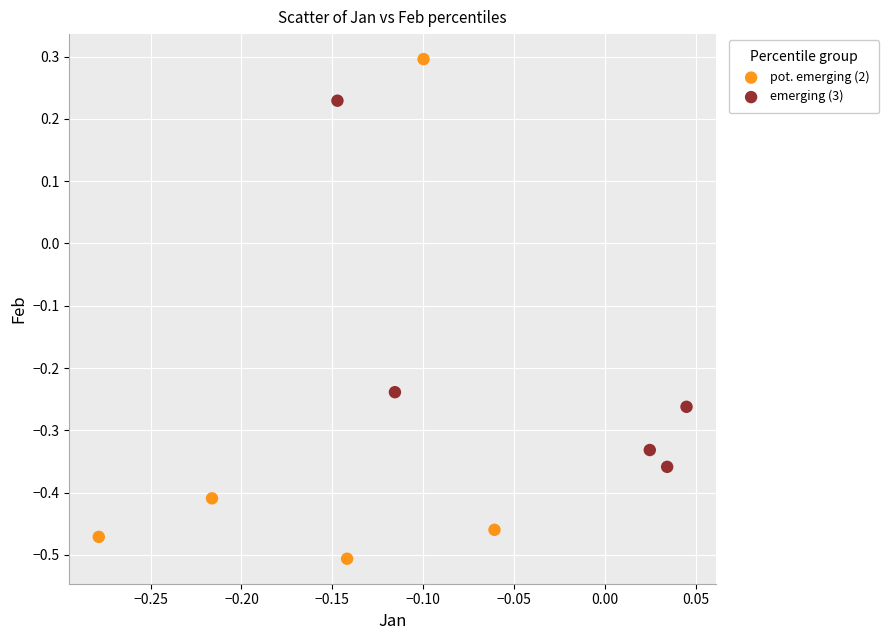

Which series contains the highest Y value?

pot. emerging (2)